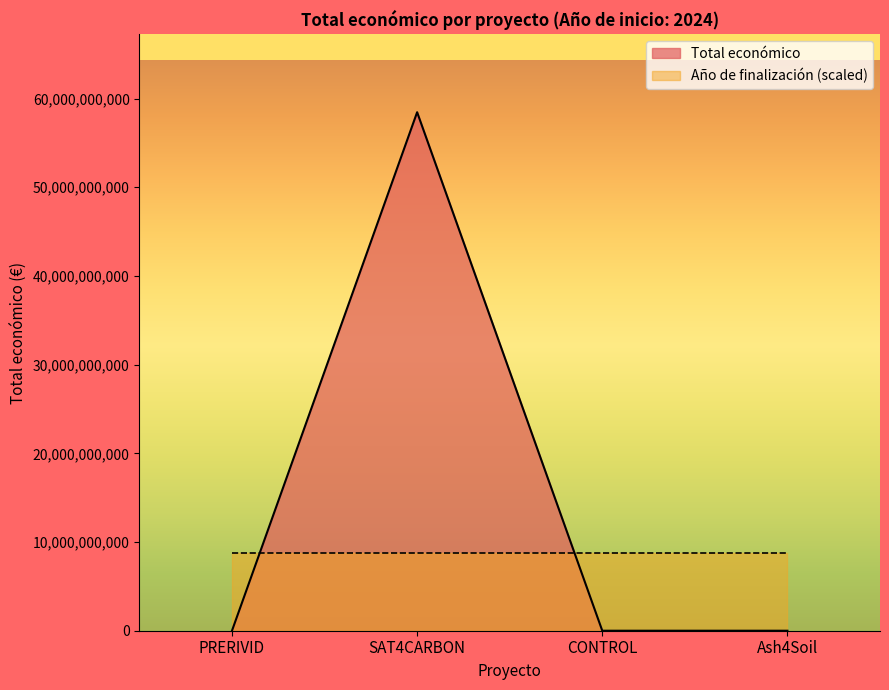

Is it true that Año de finalización (scaled) equals 13349068043.1 at CONTROL?

False